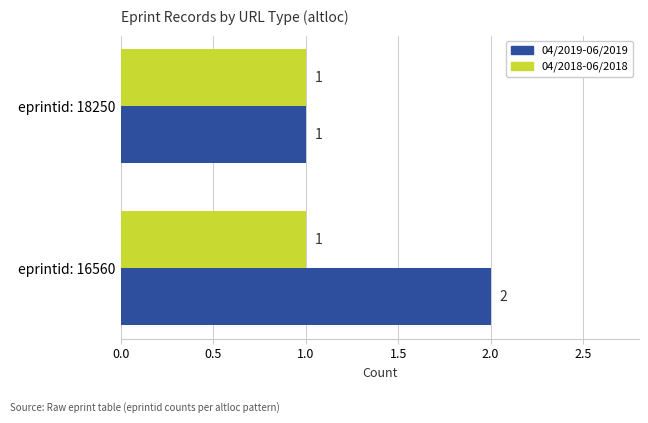

At which label is 04/2019-06/2019 closest to 1?

eprintid: 18250